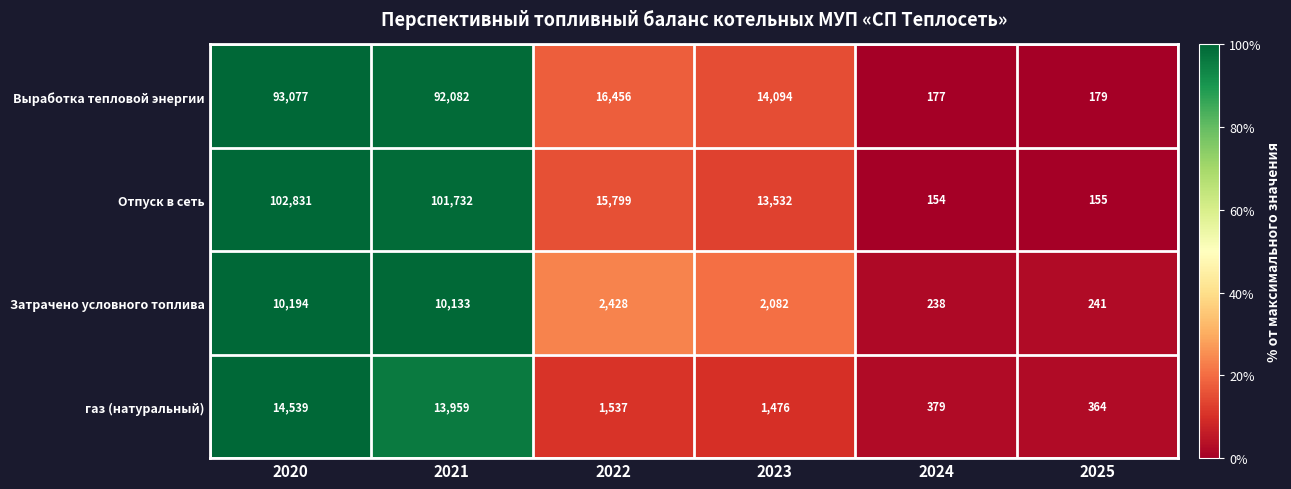

Reading right to left, list all the values displayed in this chart.

Выработка тепловой энергии: 179	177	14094	16456	92082	93077
Отпуск в сеть: 155	154	13532	15799	101732	102831
Затрачено условного топлива: 241	238	2082	2428	10133	10194
газ (натуральный): 364	379	1476	1537	13959	14539